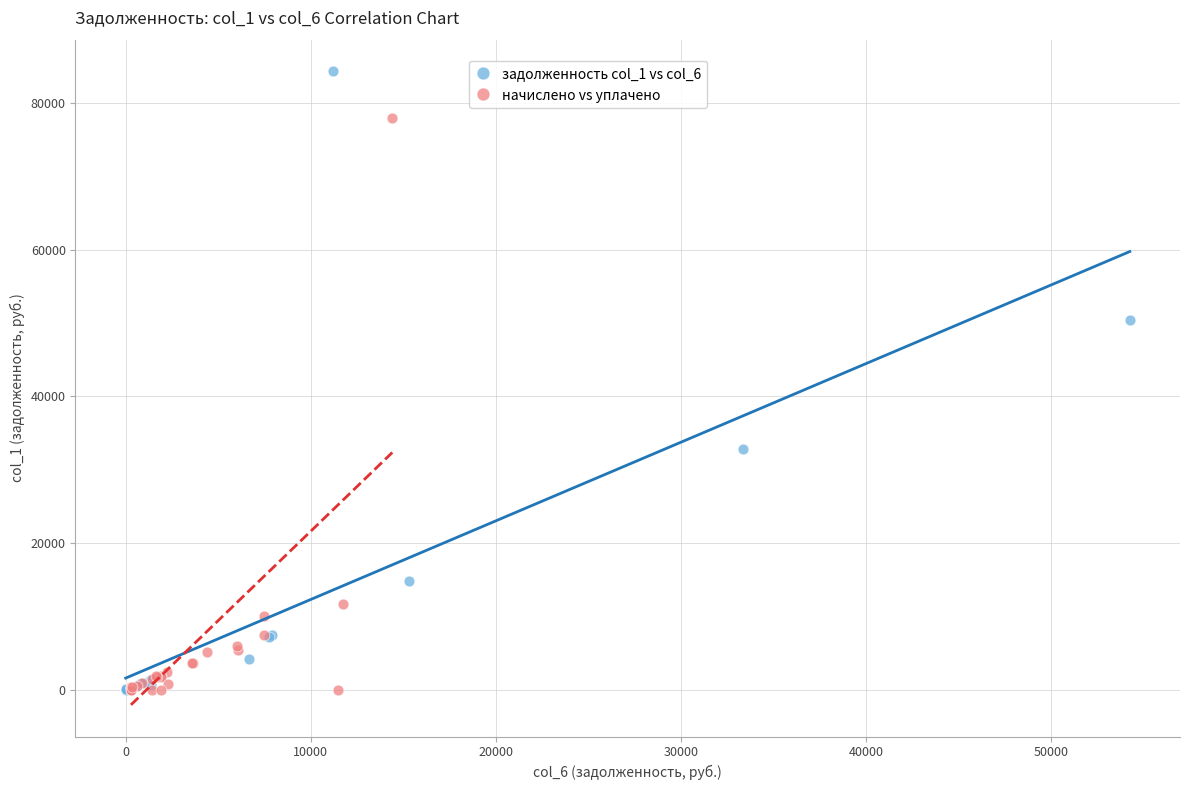

Which series has the widest spread of Y values?

задолженность col_1 vs col_6